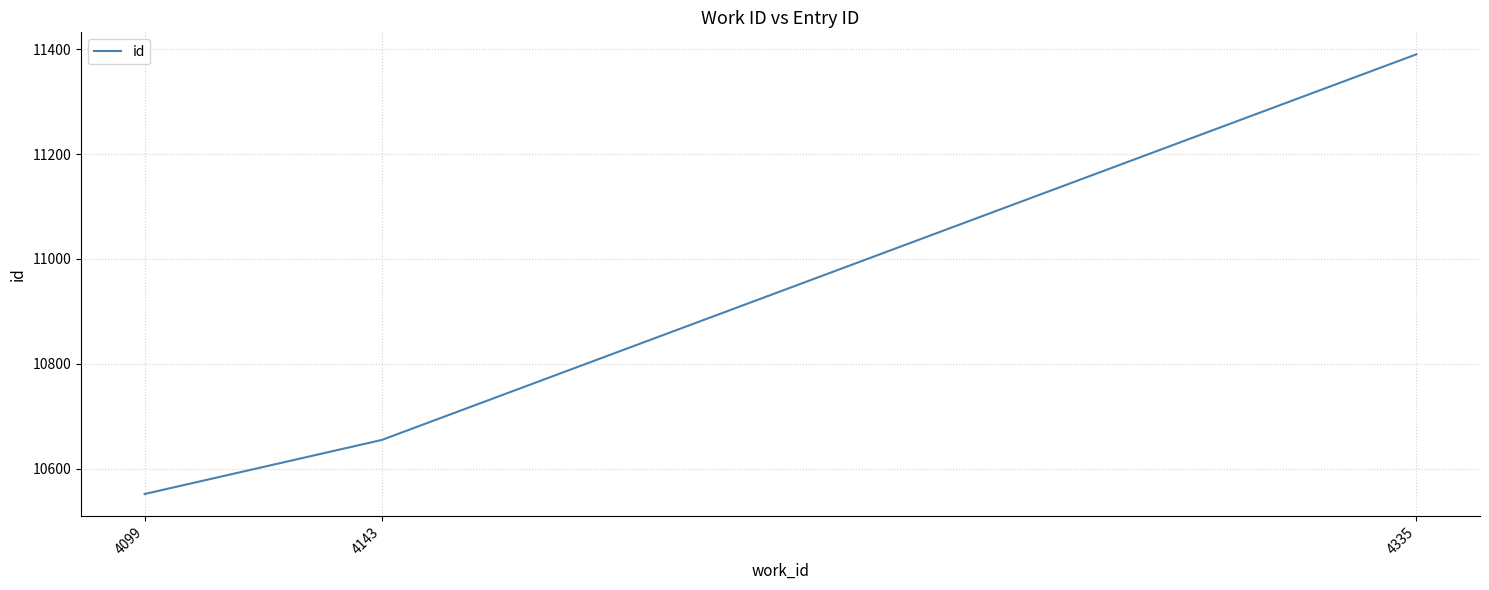

What is the maximum value shown in the chart?

11390